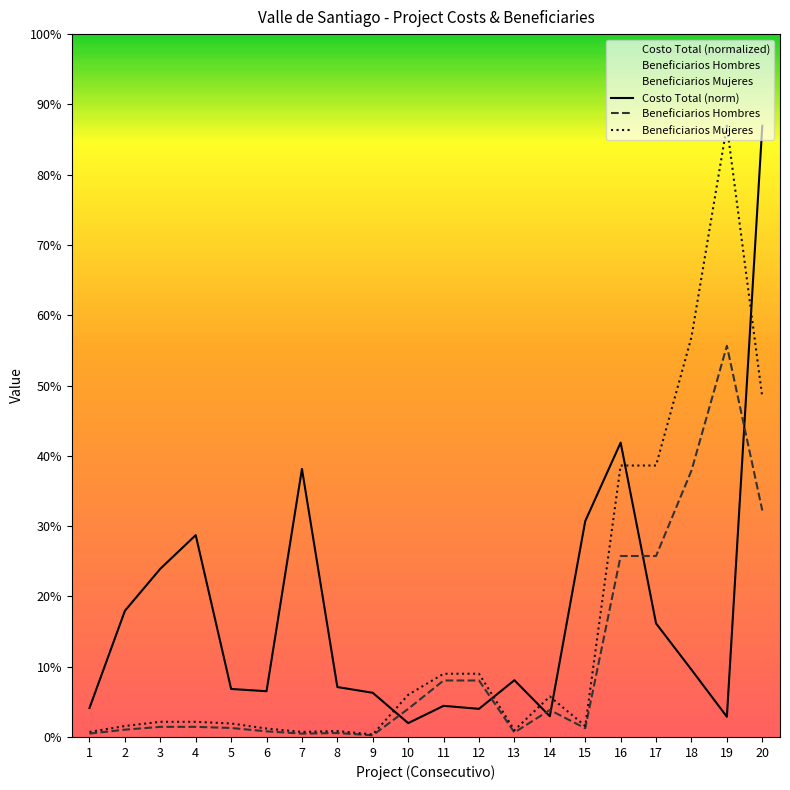

How many values in the Beneficiarios Hombres series exceed 36?

9